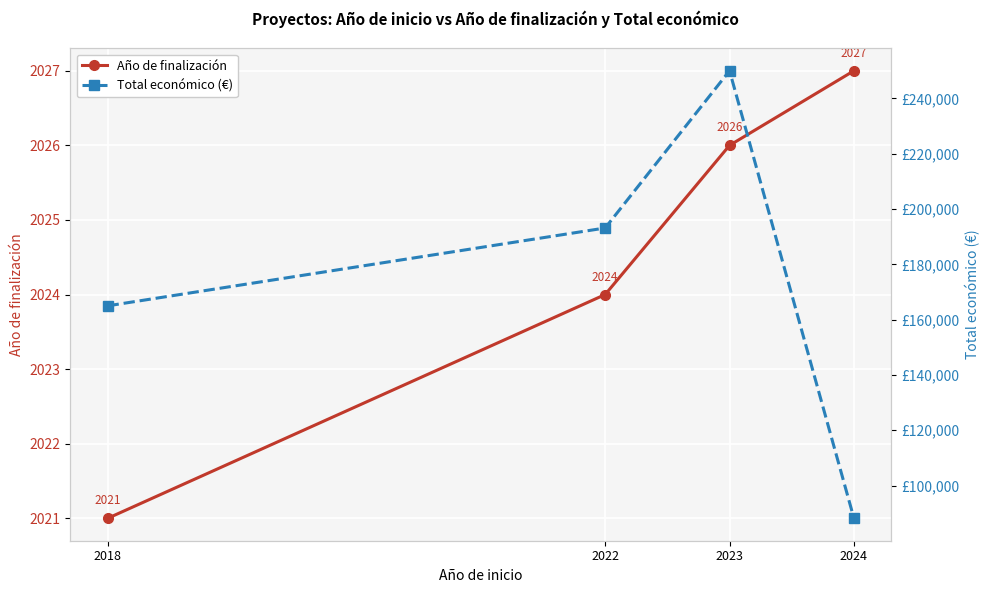

How many data points does each series have?

4